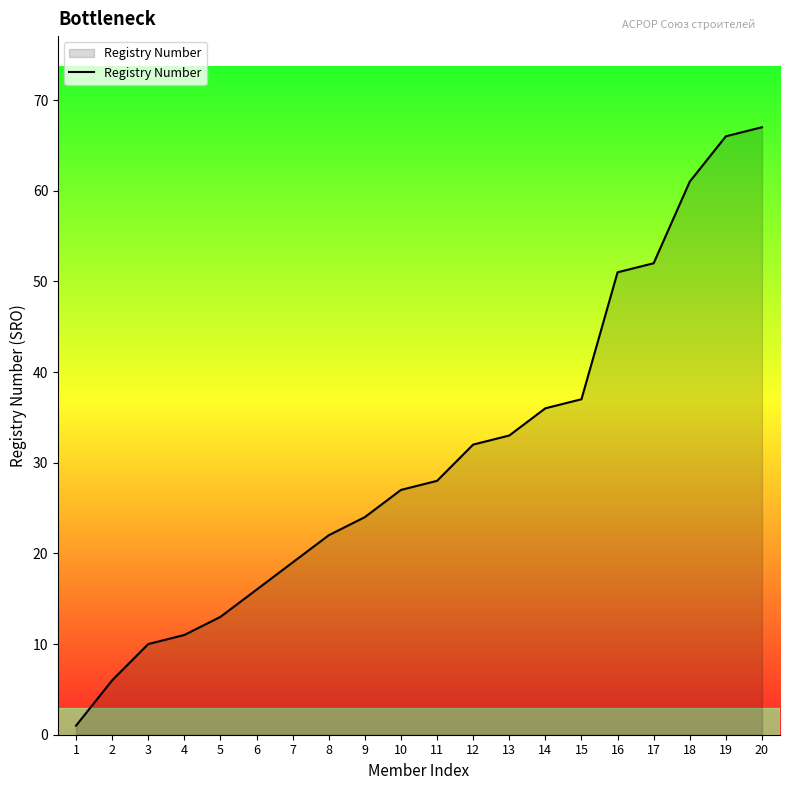

What is the sum of the values at 4 and 20?

78